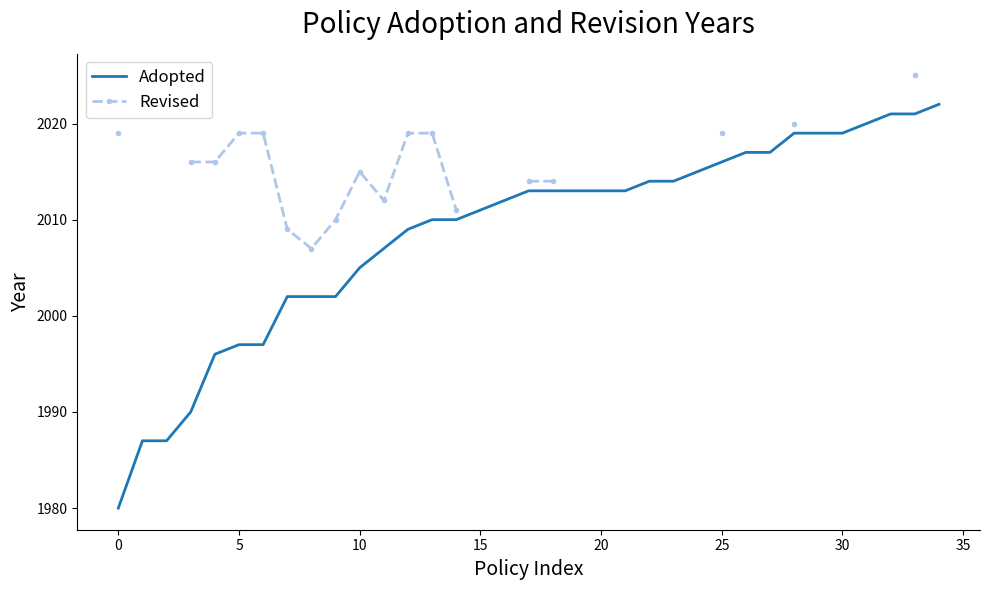

Which series has the largest total across all categories?

Adopted